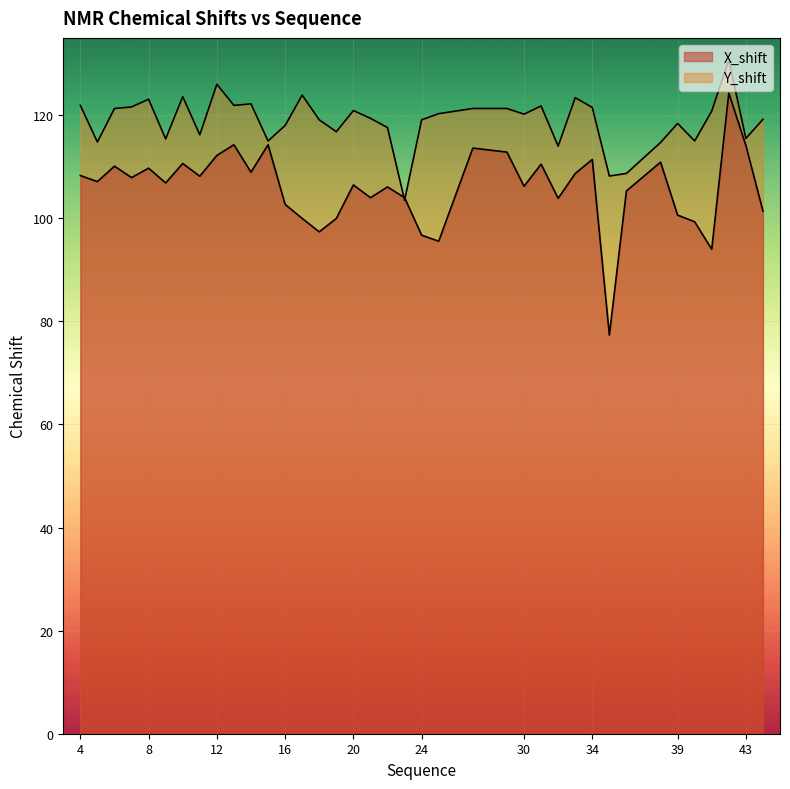

How many times do X_shift and Y_shift cross each other?

2